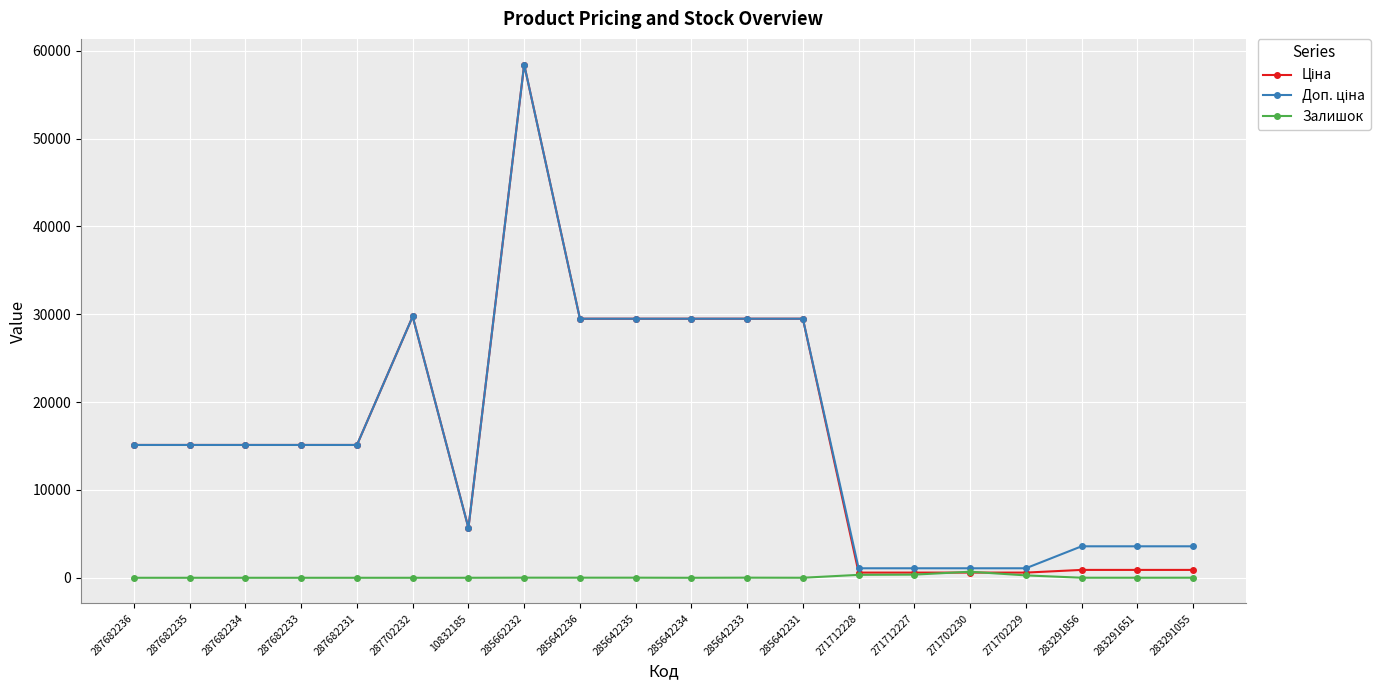

Does the chart display data point markers on the line(s)?

Yes